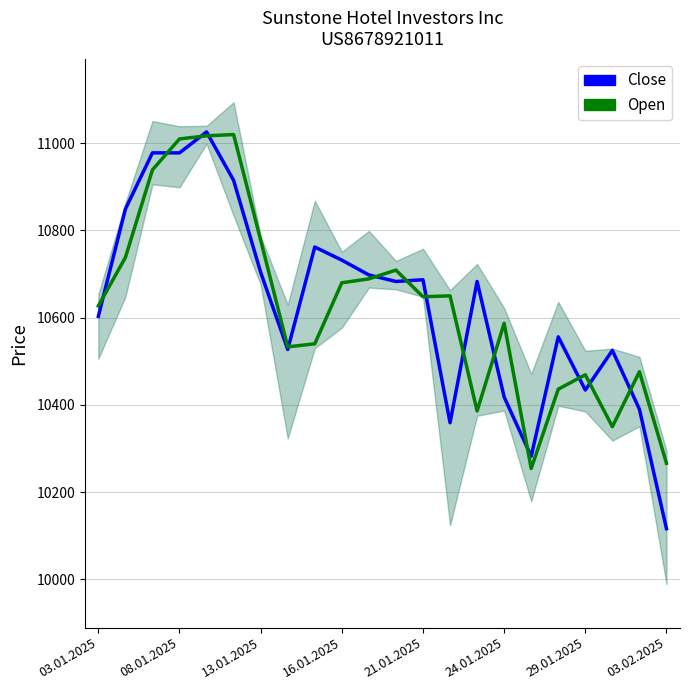

After their last crossing, which series has the higher values: Close or Open?

Open